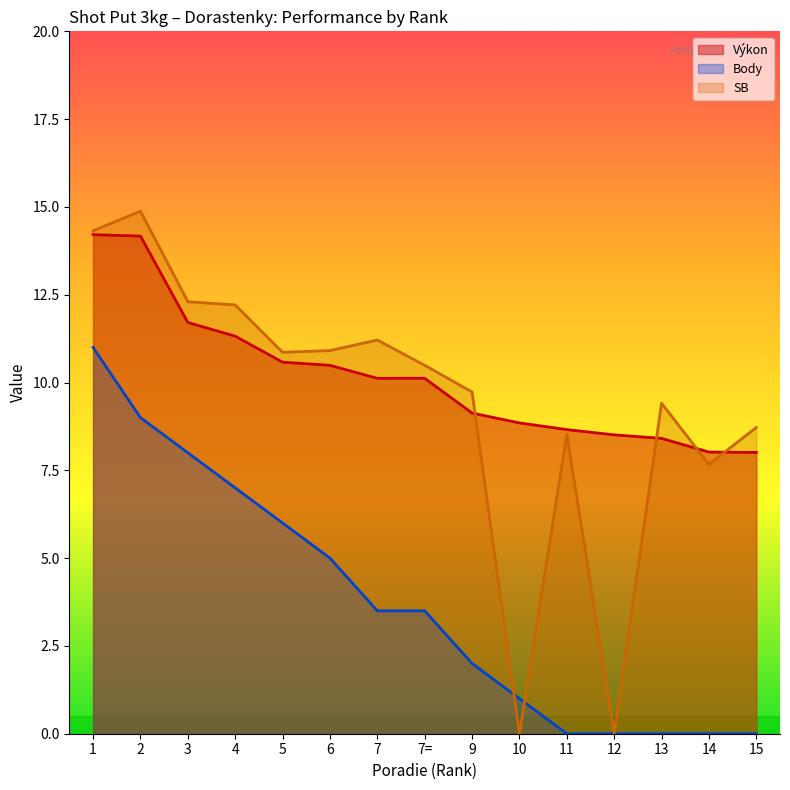

Which series has the largest total across all categories?

Výkon